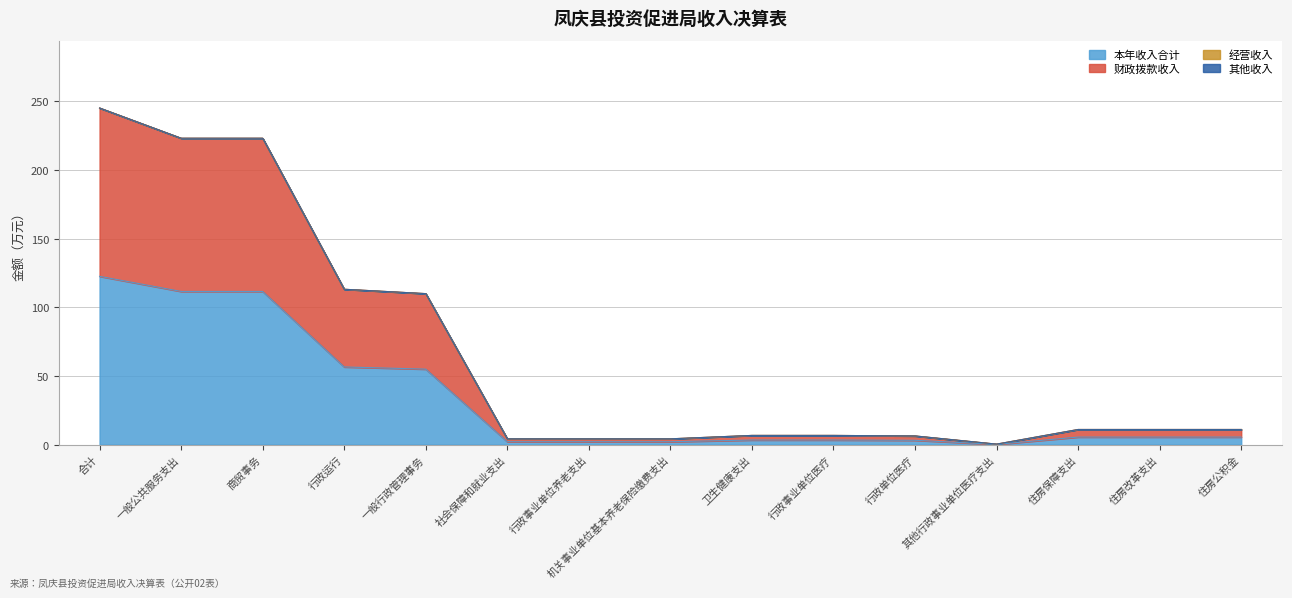

What is the difference between the highest and lowest values at 机关事业单位基本养老保险缴费支出?

2.1